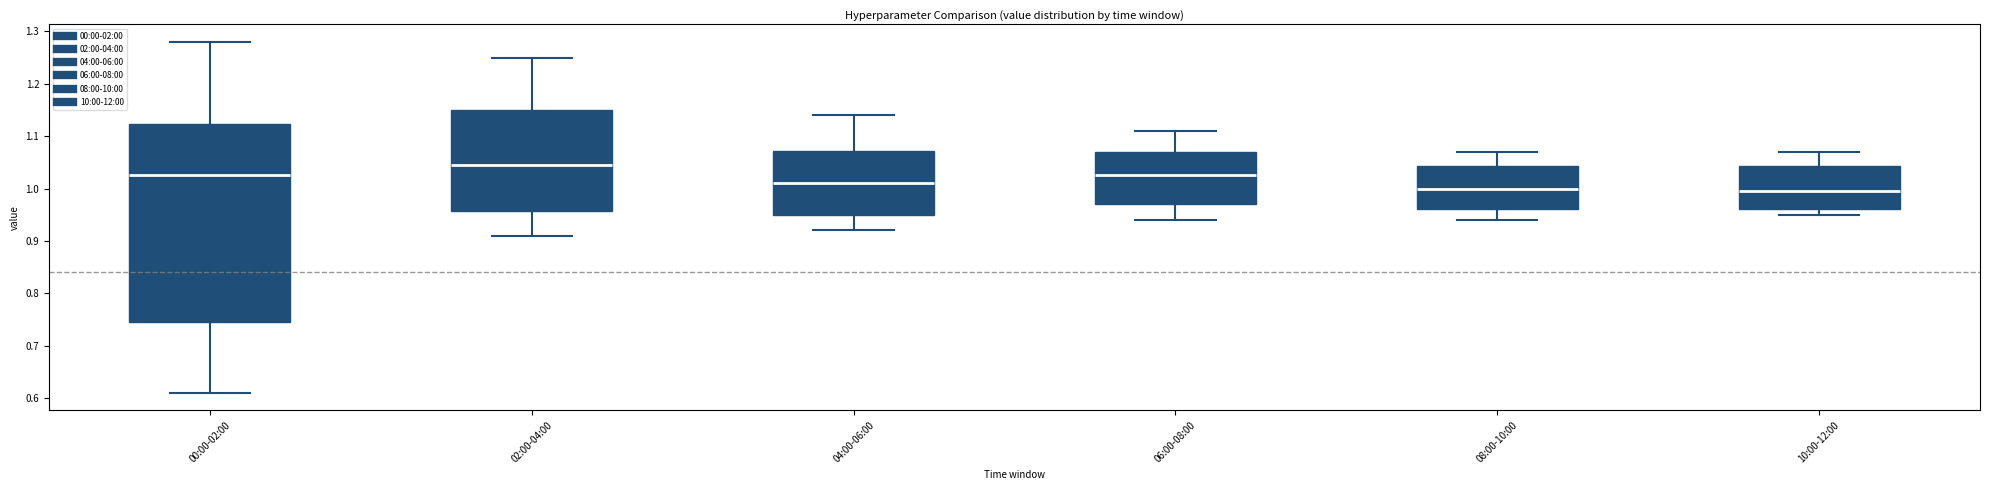

Which box has the highest median line?

02:00-04:00